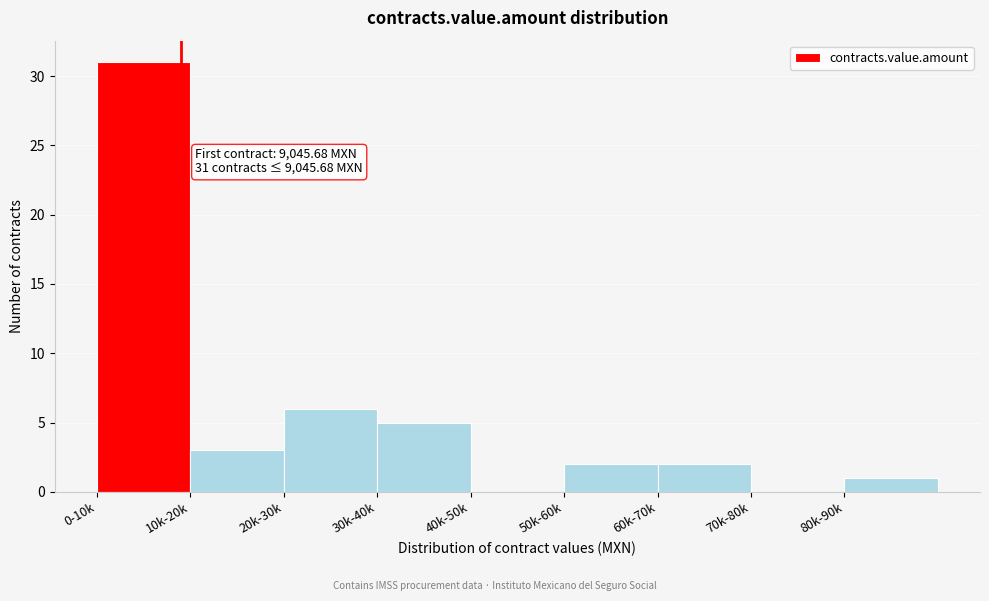

Reading left to right, list all the values displayed in this chart.

0-10k=31	10k-20k=3	20k-30k=6	30k-40k=5	40k-50k=0	50k-60k=2	60k-70k=2	70k-80k=0	80k-90k=1